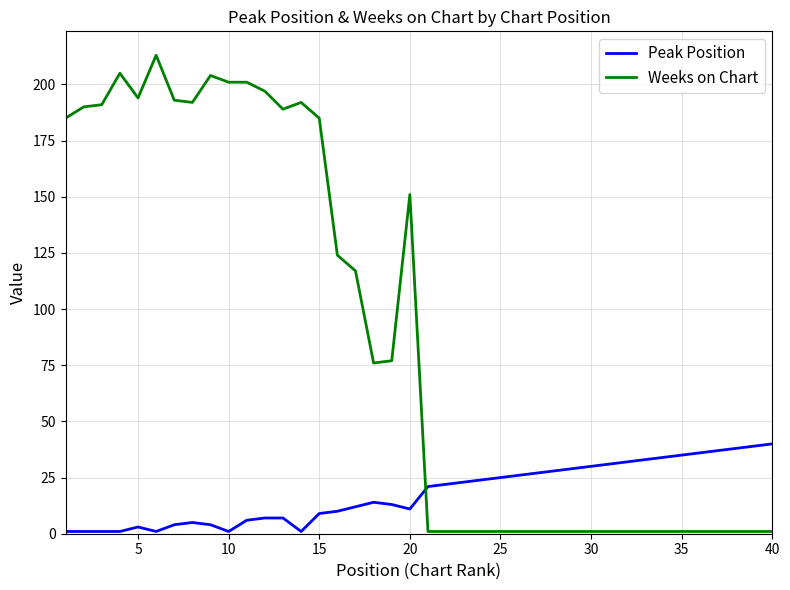

Which series has the largest total across all categories?

Weeks on Chart